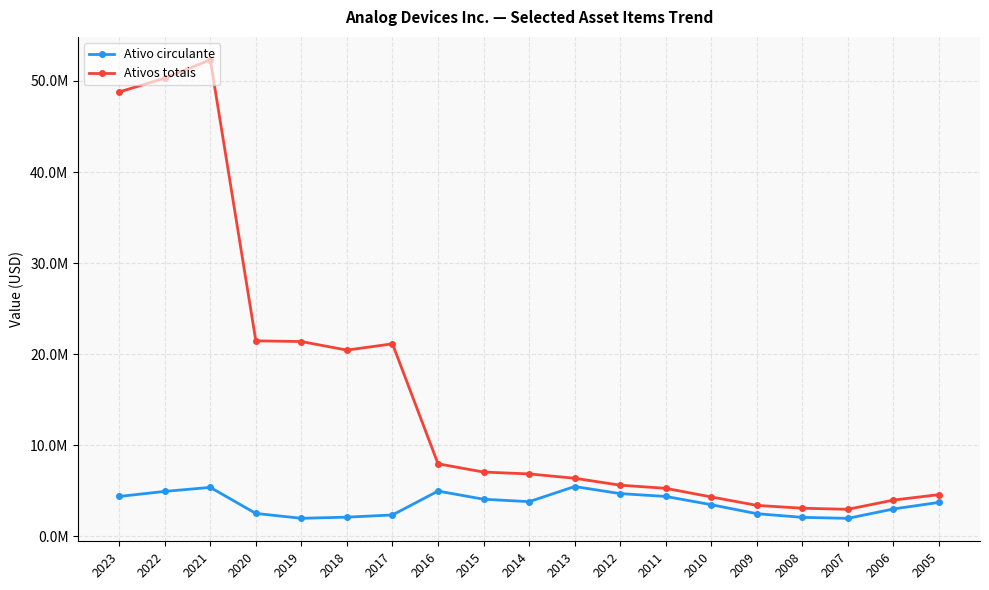

Between 2009 and 2007, which series saw the biggest shift?

Ativo circulante